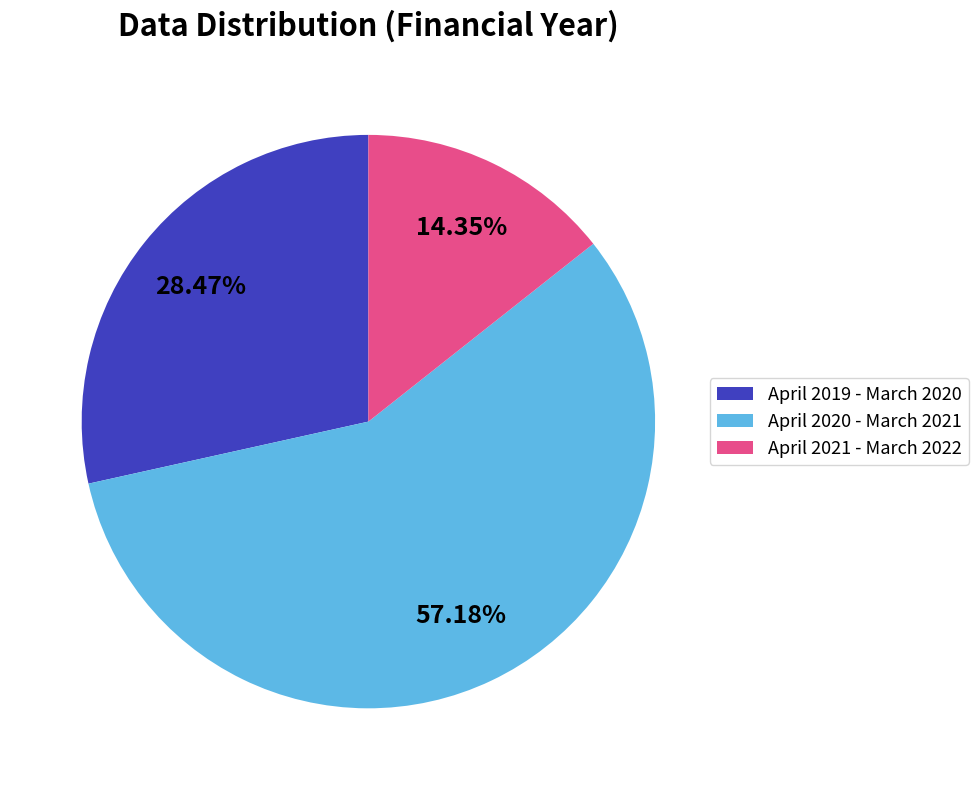

Does April 2019 - March 2020 account for over 50% of the chart?

No